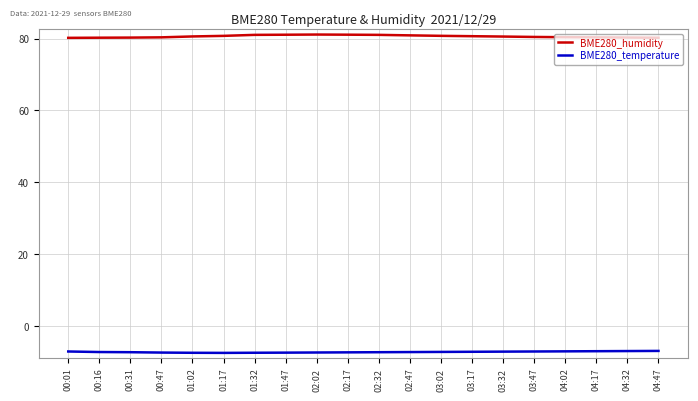

True or false: BME280_temperature and BME280_humidity cross at least once.

False